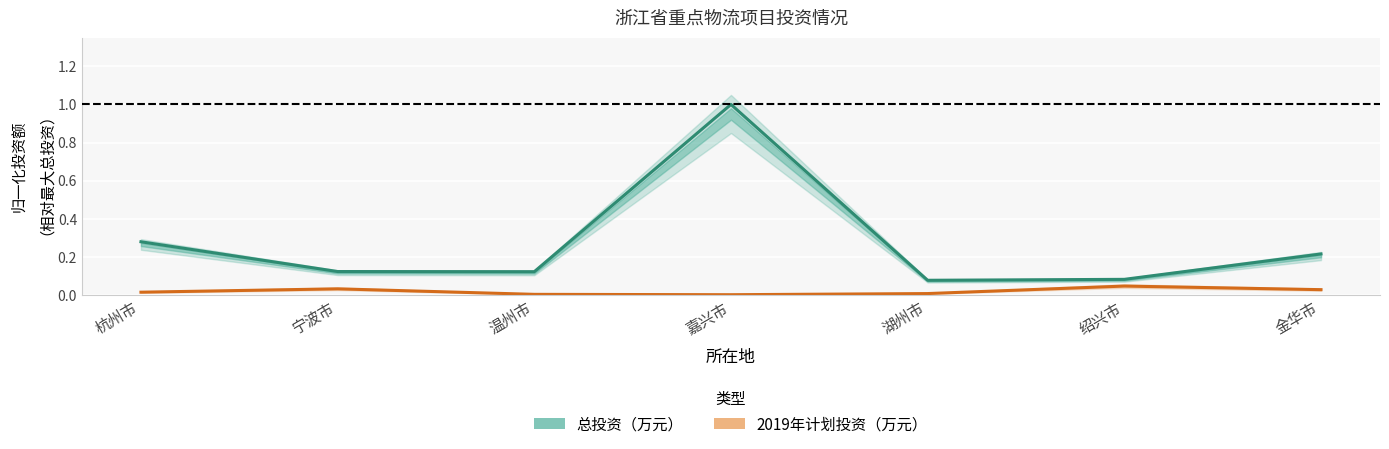

What is the spread (max minus min) of values at 杭州市?

0.3